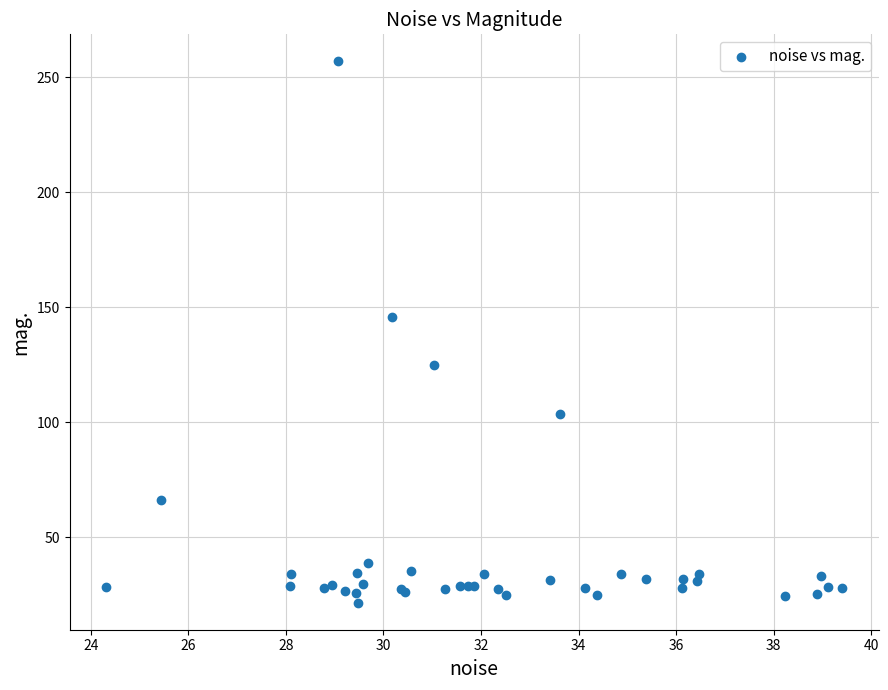

What Y value in the scatter plot is closest to 139?

145.5